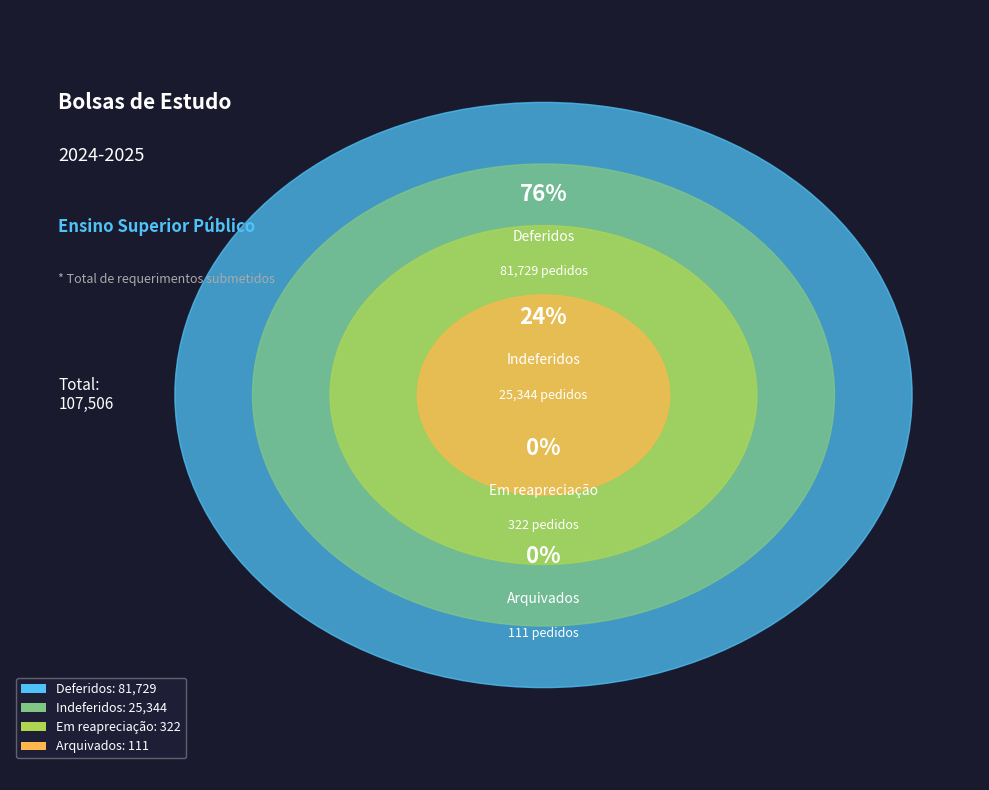

What portion of the pie excludes Em reapreciação?

99.7%